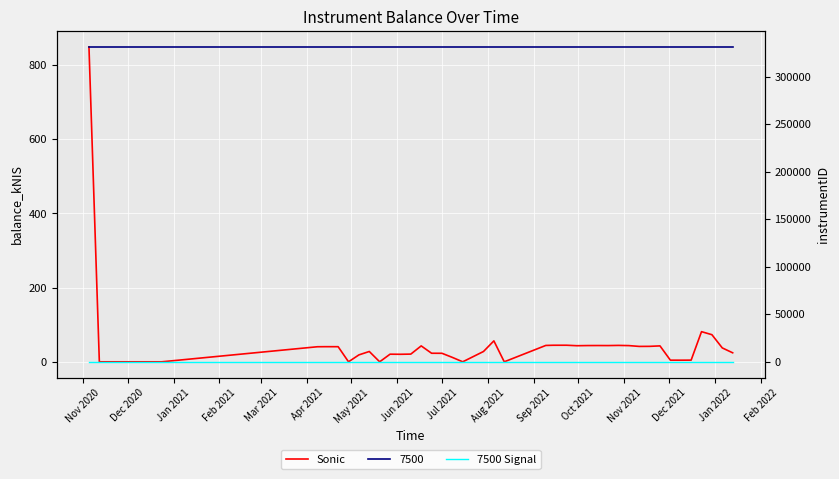

The 7500 Signal series shows 50.0 at Jan 2021. True or false?

True